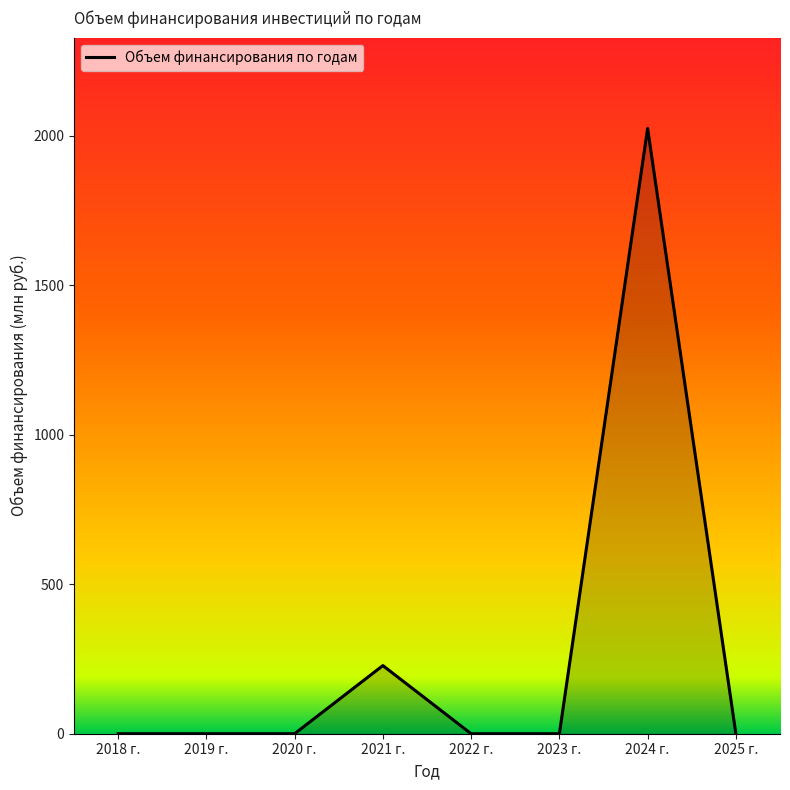

Reading left to right, list all the values displayed in this chart.

0.0	0.0	0.0	227.9	0.0	0.0	2024.3	0.0